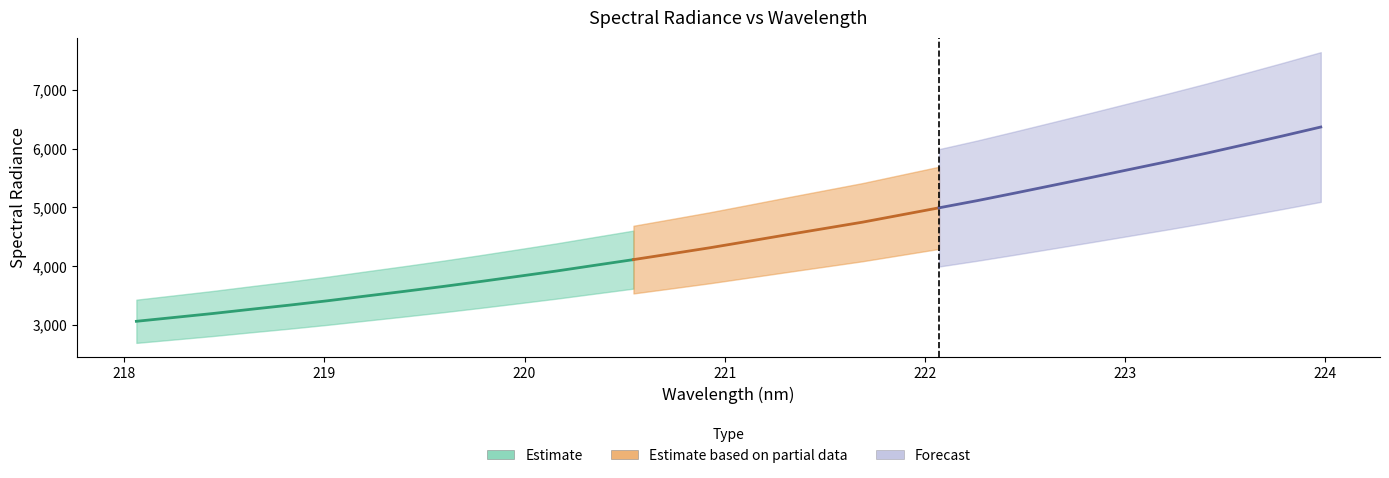

What is the change in value from 218.0596 to 222.263?

+2052.7